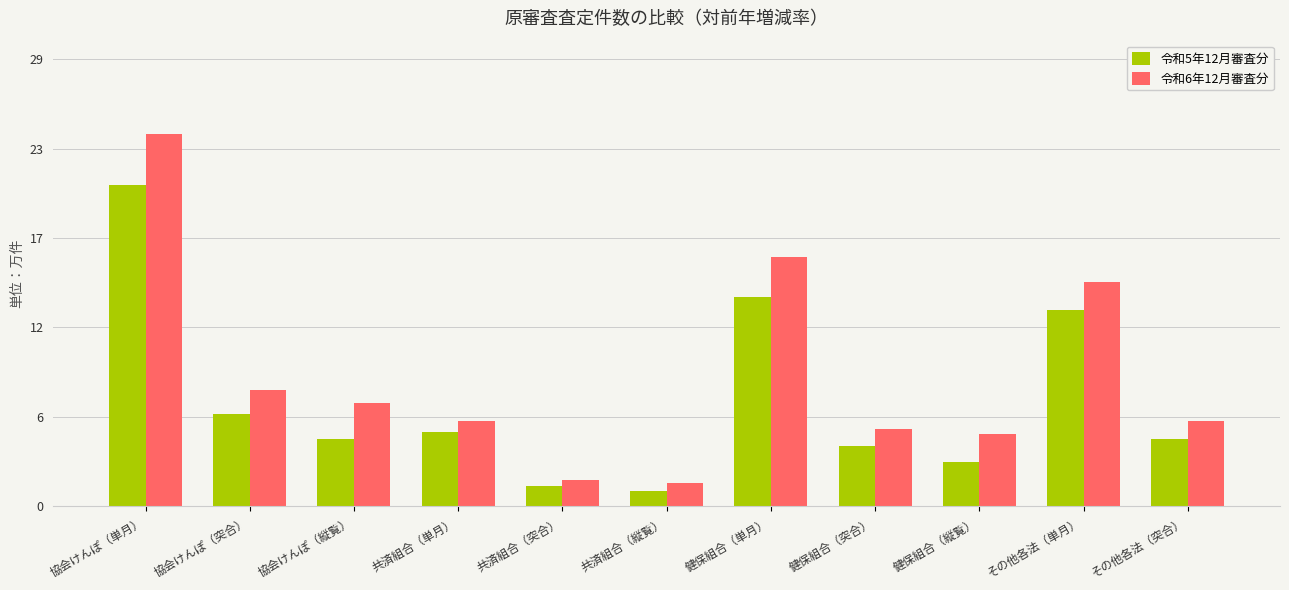

What is the spread (max minus min) of values at その他各法（突合）?

1.2